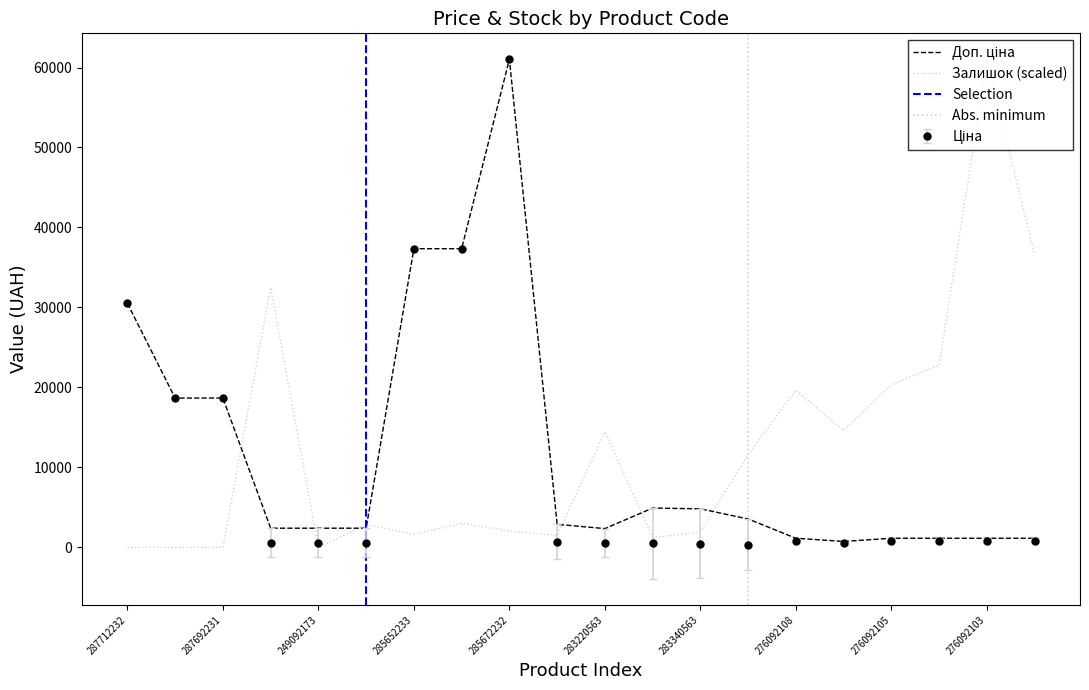

Which series has the largest total across all categories?

Залишок